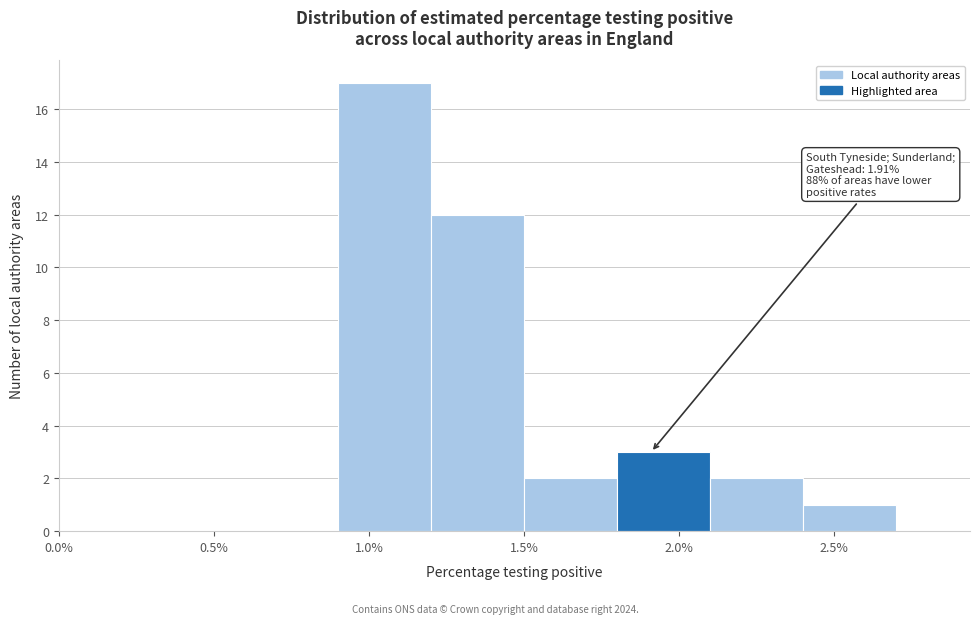

Which range on the x-axis has the tallest bar?

0.9 to 1.2